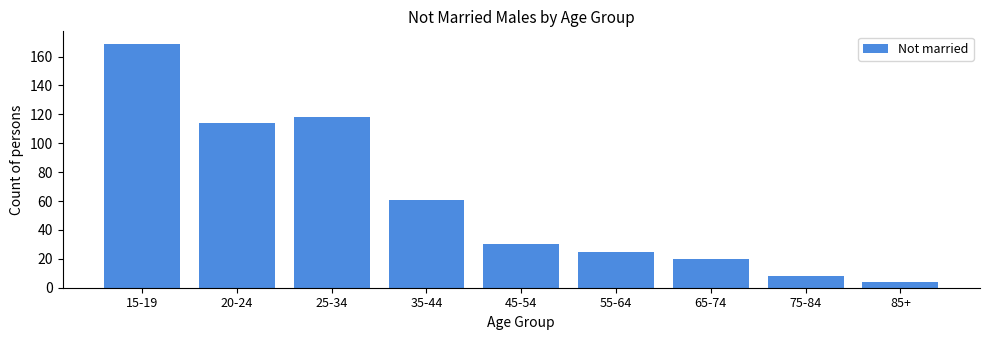

Reading left to right, extract all data points from this chart.

169	114	118	61	30	25	20	8	4